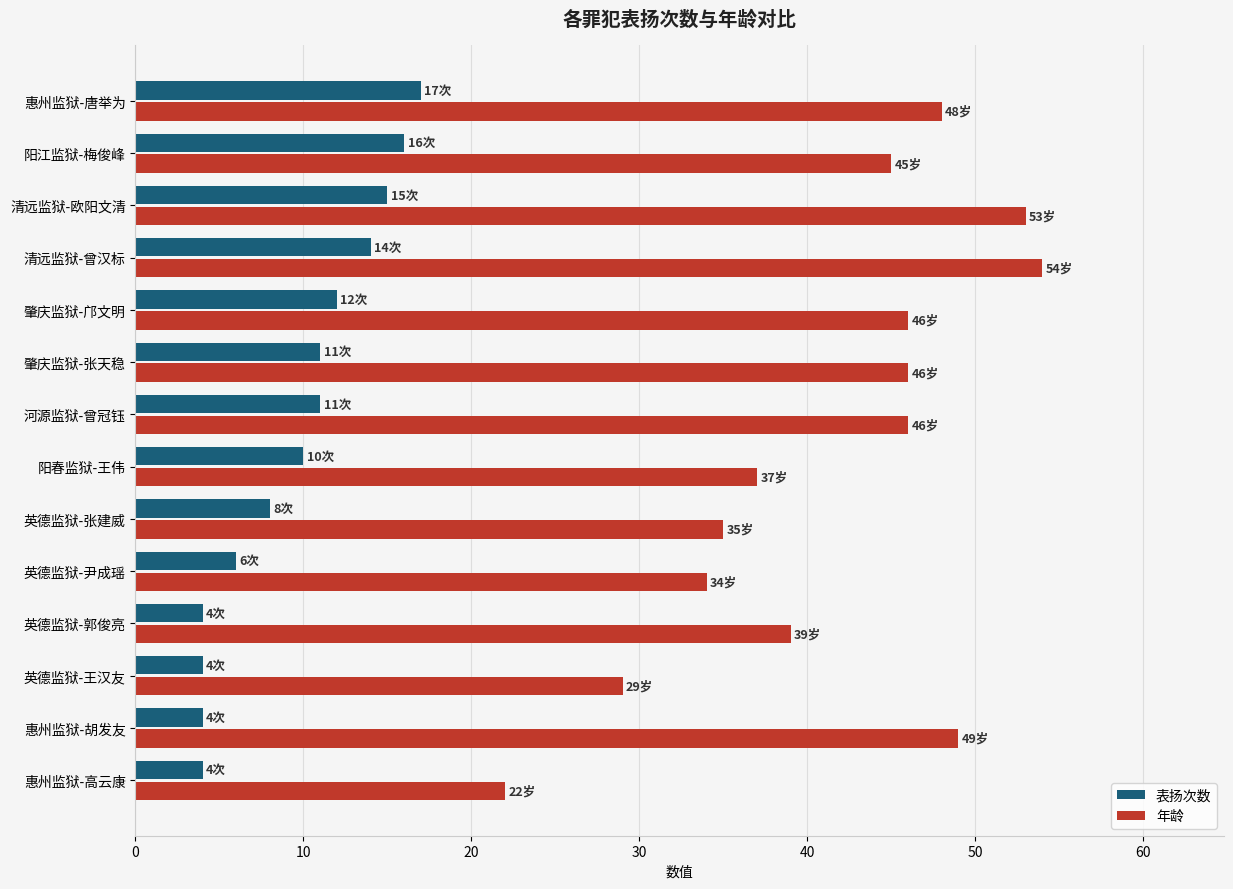

Which category has the highest value in the 年龄 series?

清远监狱-曾汉标